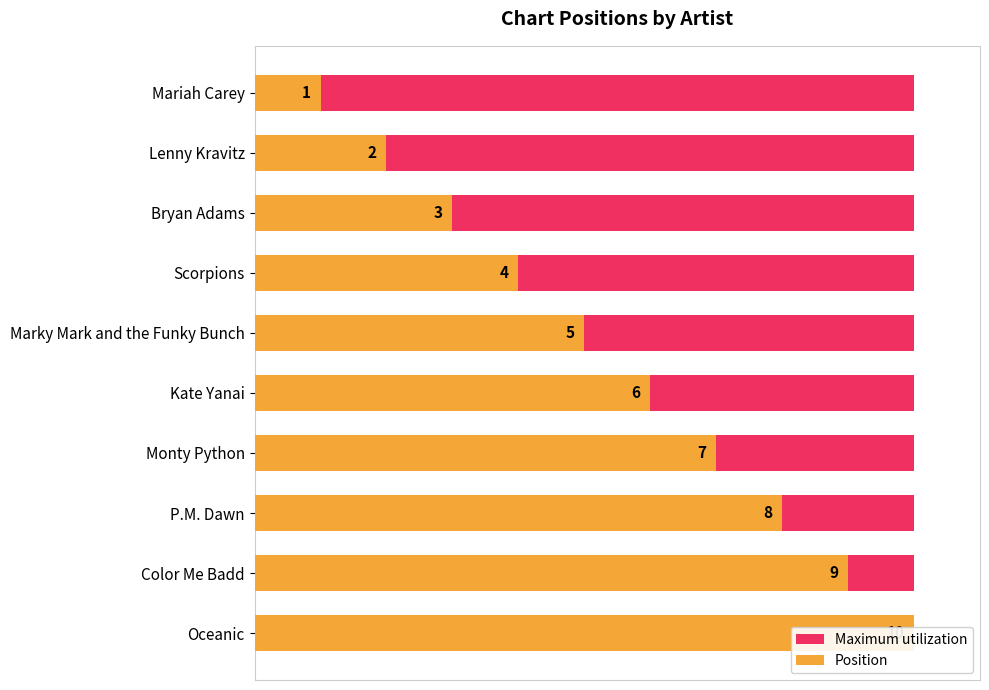

How many groups of bars are there?

10